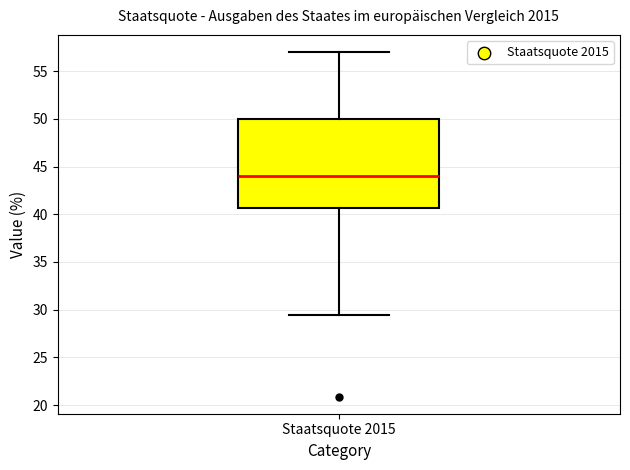

Where does the median line of the box for Staatsquote 2015 sit on the y-axis? The values are not printed on the chart, so give them approximately, as read against the axis.

44.0